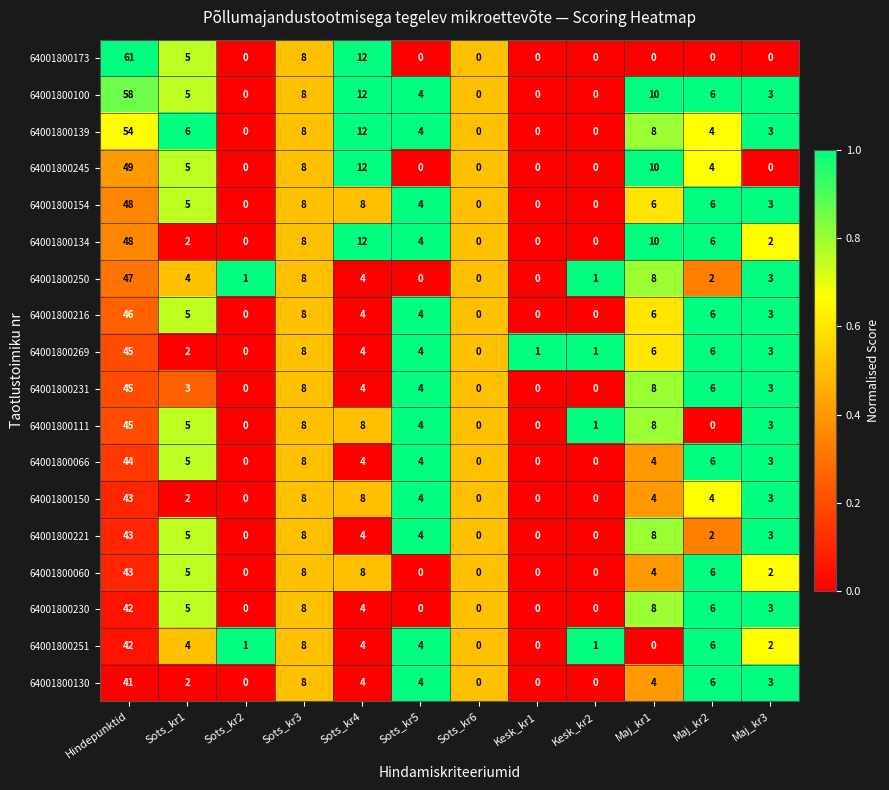

Which category has the highest value across all series?

Hindepunktid